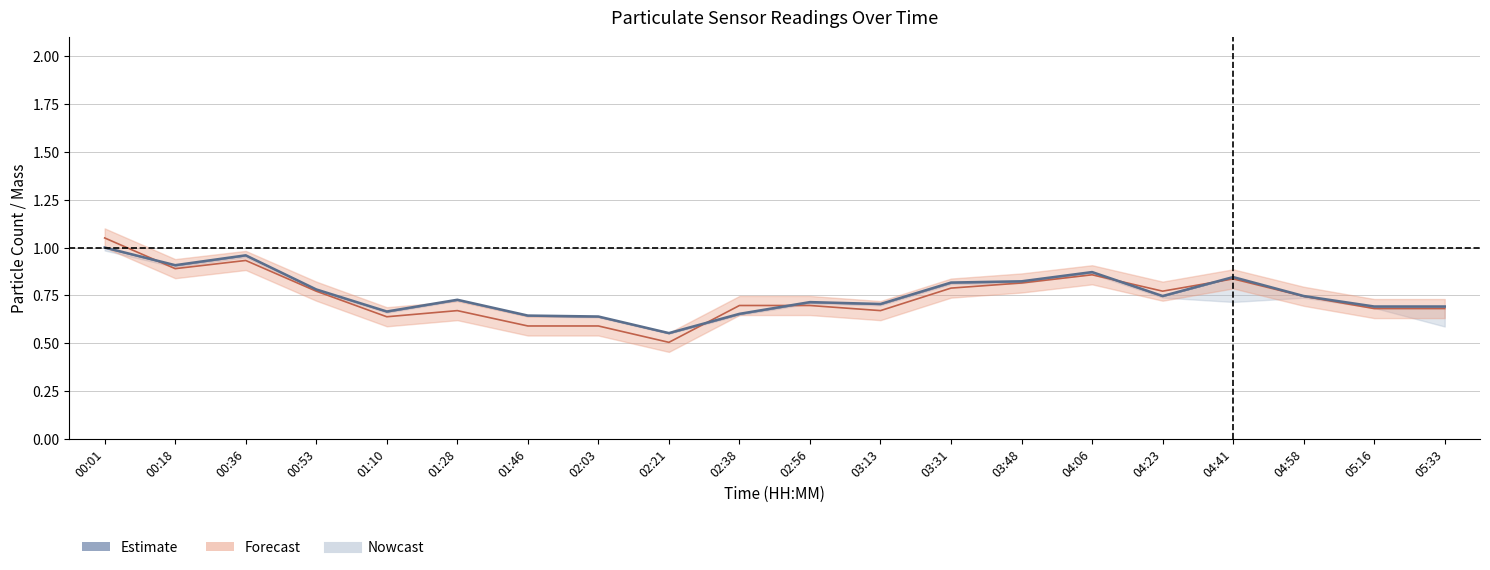

Reading left to right, list all the values displayed in this chart.

1.0	0.9	1.0	0.8	0.7	0.7	0.6	0.6	0.6	0.7	0.7	0.7	0.8	0.8	0.9	0.7	0.8	0.7	0.7	0.7